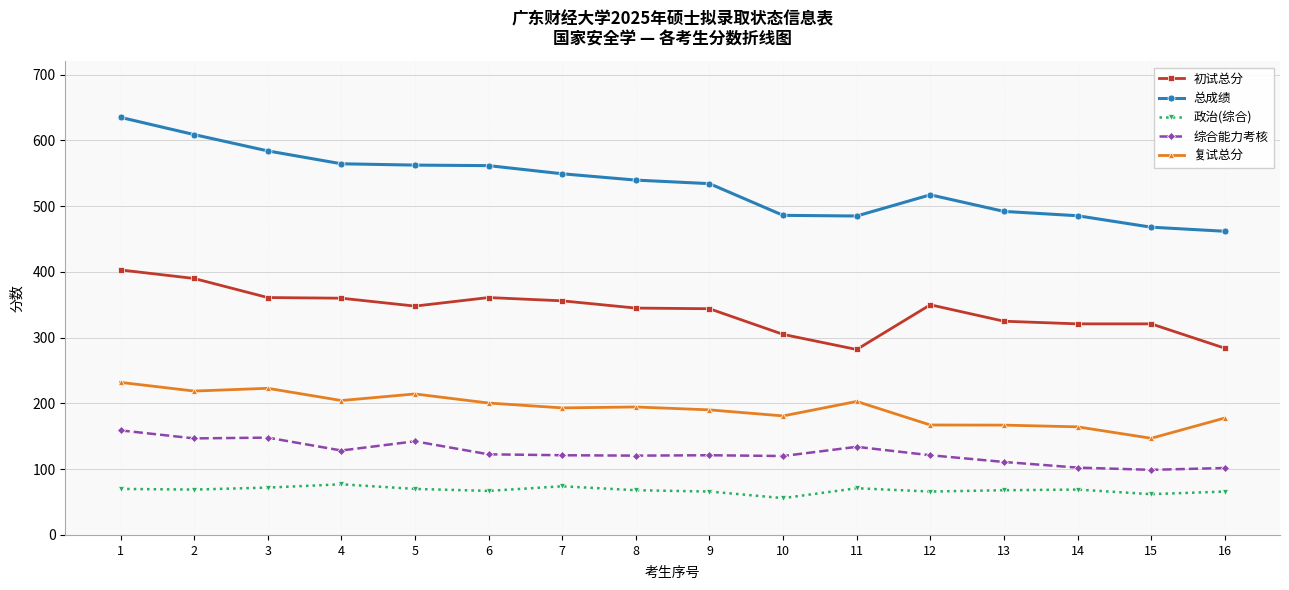

Read the 综合能力考核 value at 14.

102.4